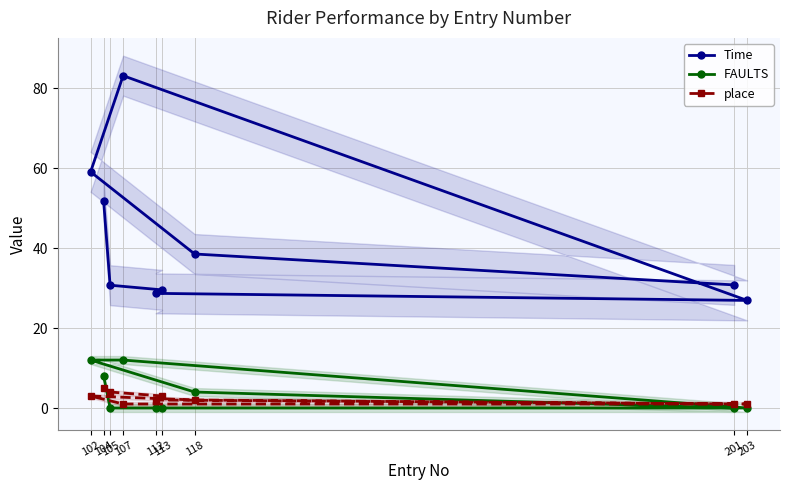

What are all the series names shown in the legend?

Time, FAULTS, place